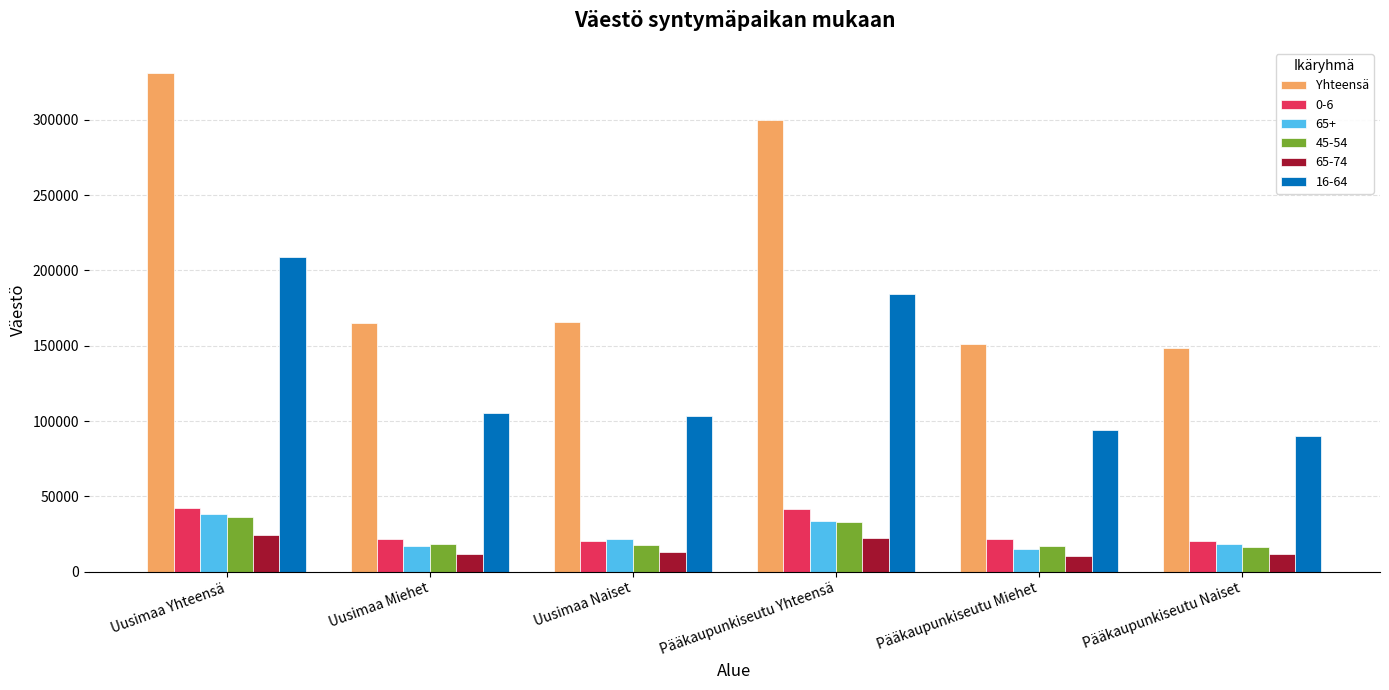

The Yhteensä series shows 481411 at Uusimaa Yhteensä. True or false?

False